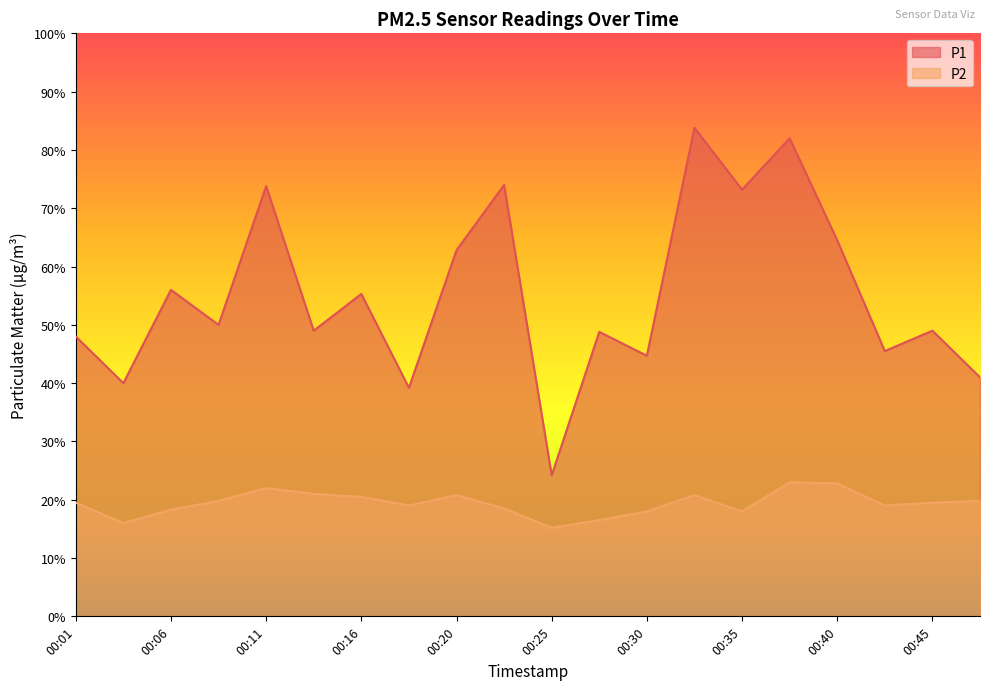

At 00:11, list the series in order from smallest to largest.

P2, P1